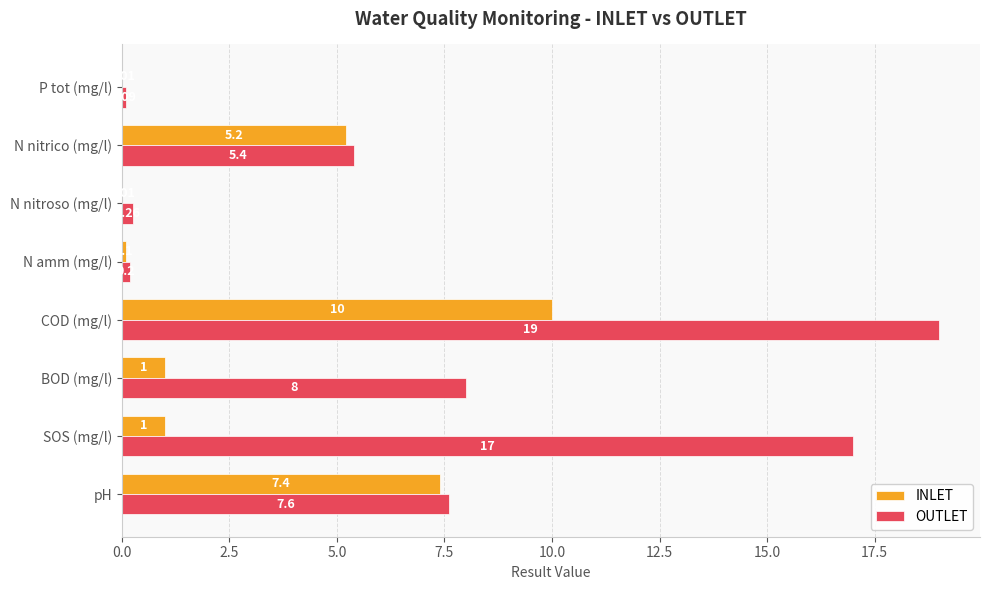

How many categories are shown in the chart?

8